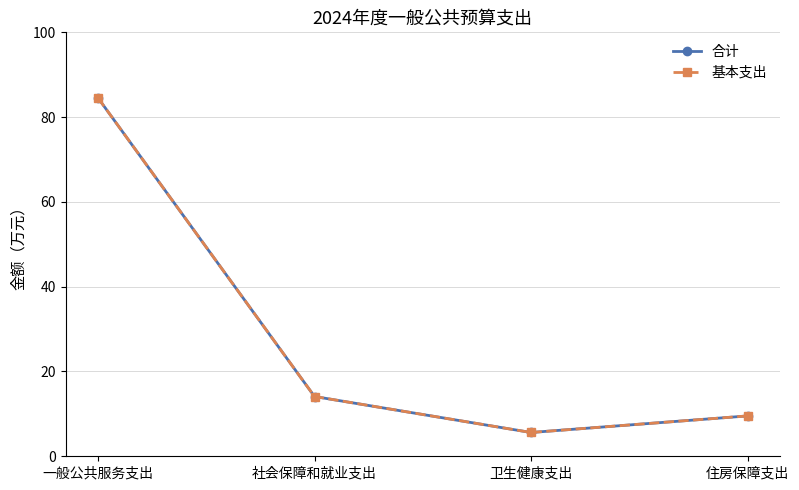

Is it true that 基本支出 equals 22.0 at 社会保障和就业支出?

False